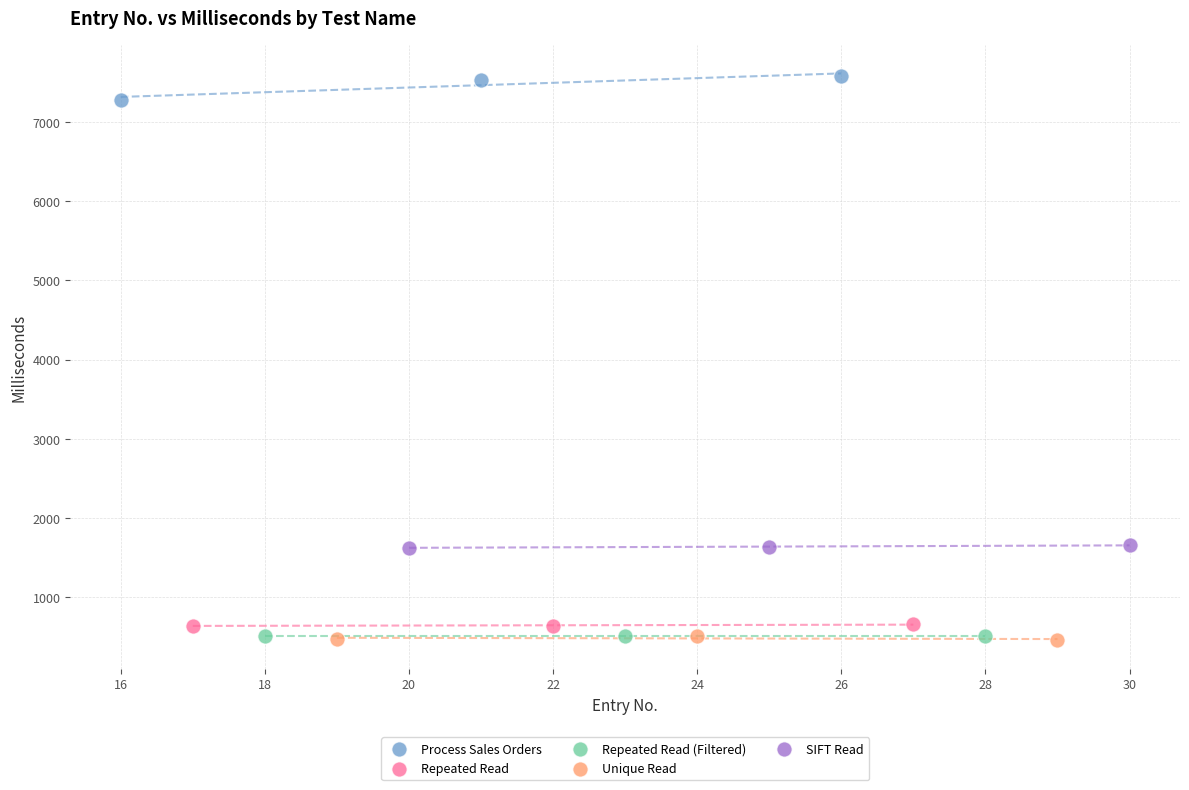

Which series reaches the maximum Y coordinate?

Process Sales Orders